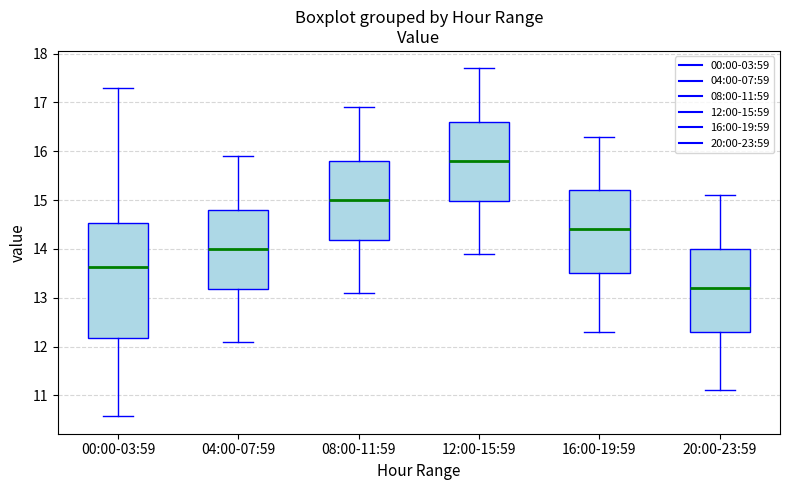

Which box is the tallest, from its lower edge to its upper edge?

00:00-03:59